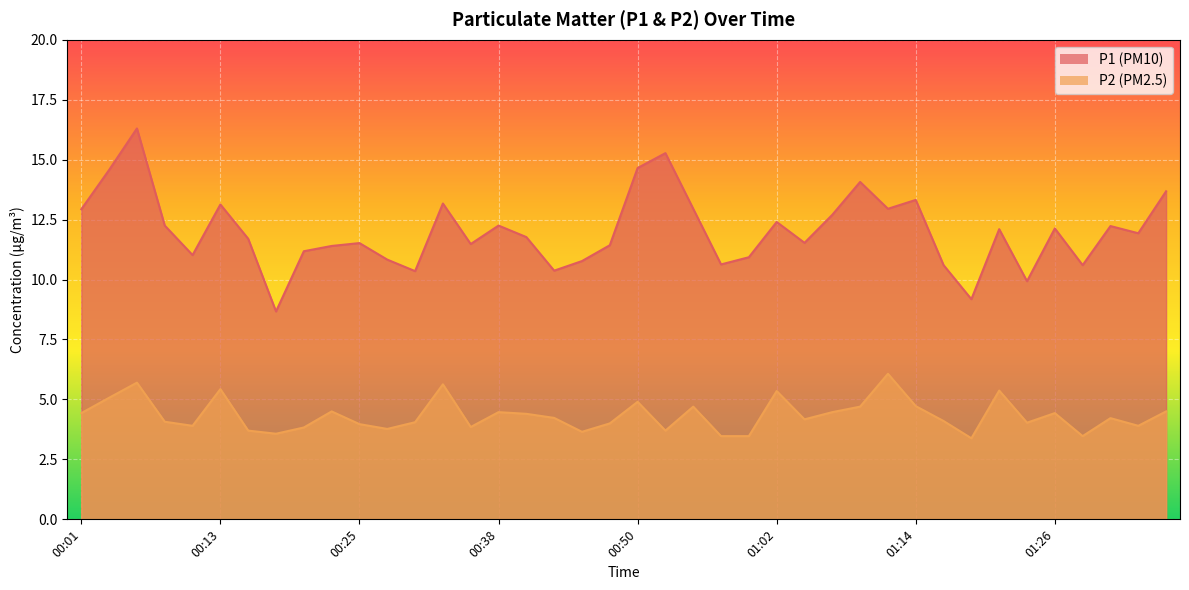

What value does the P1 series have at 01:02?

12.4